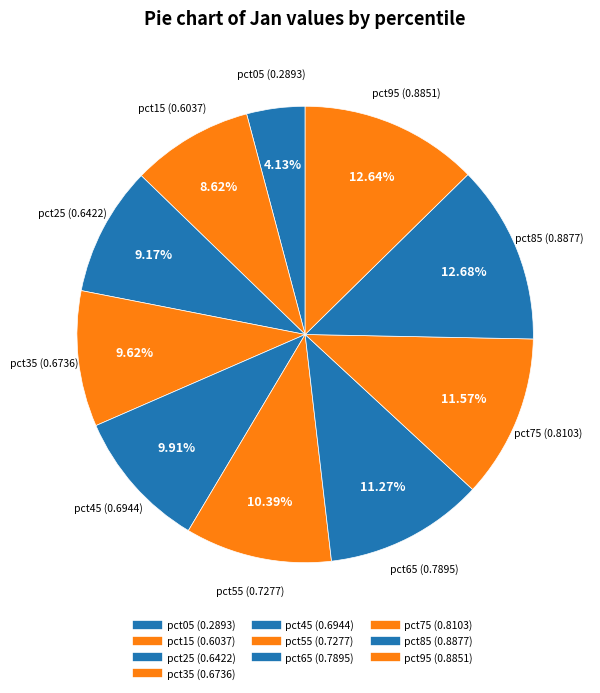

Count the number of slices in the pie.

10